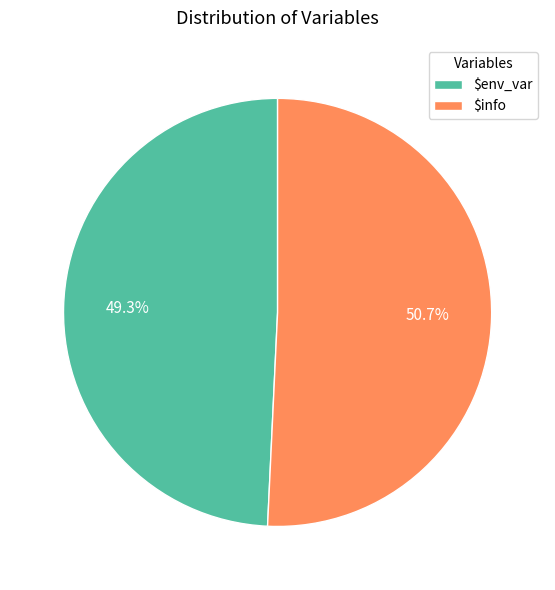

To the nearest percent, what portion does $env_var represent?

49%